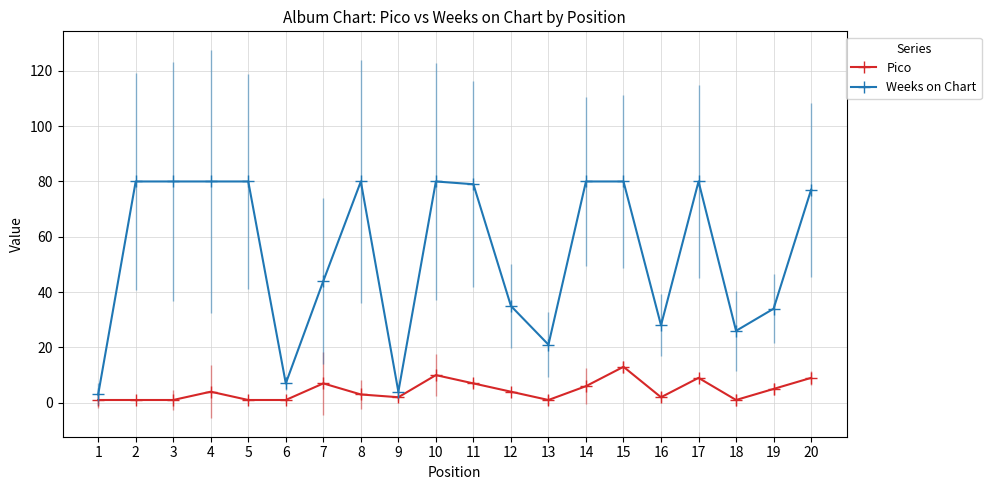

What are all the series names shown in the legend?

Pico, Weeks on Chart